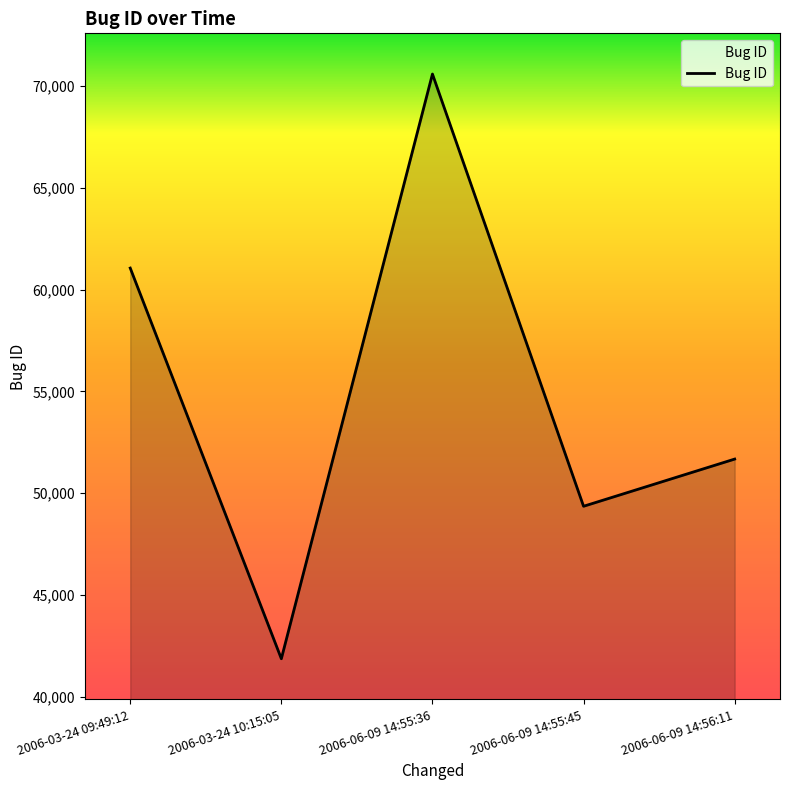

At which category does the data reach its first local valley?

2006-03-24 10:15:05